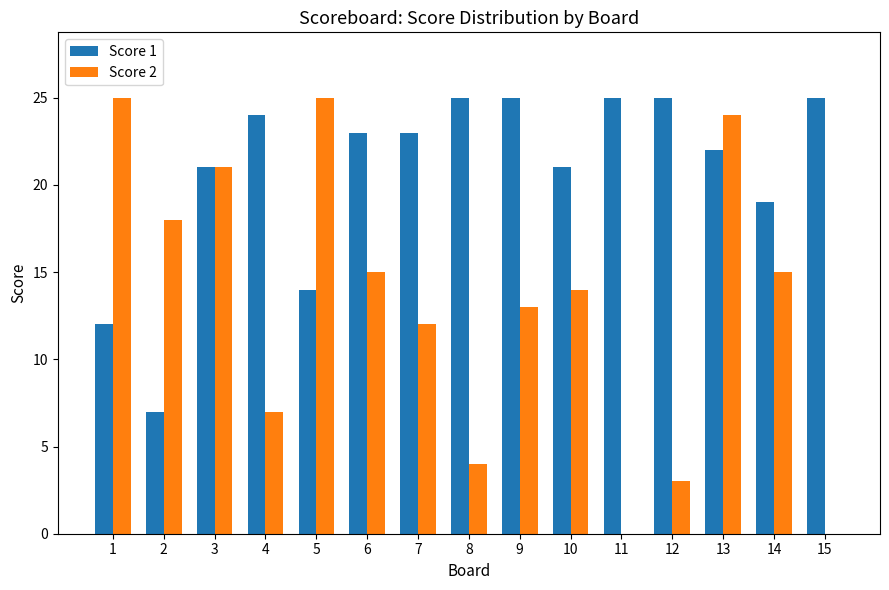

The Score 1 series shows 21 at 3. True or false?

True